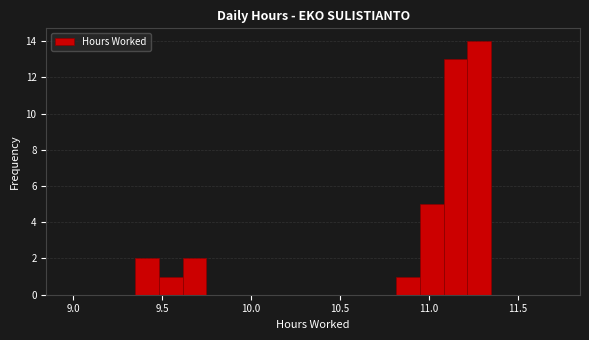

Around what value on the x-axis is the tallest bar? Give the approximate position of its centre, as read against the axis.

11.30